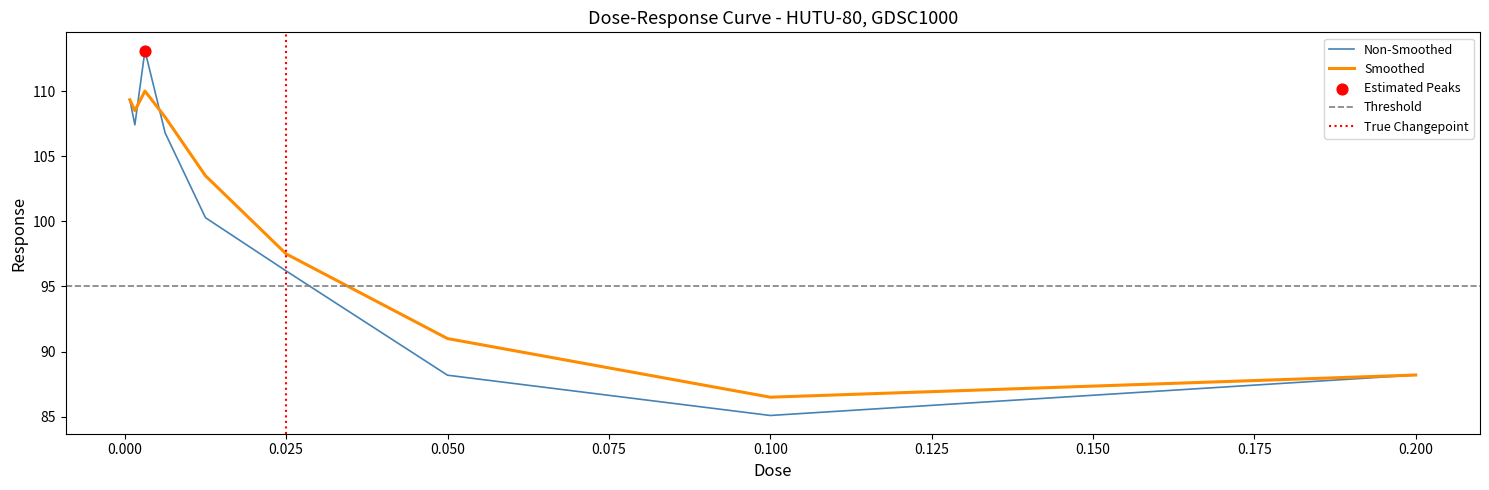

What is the change in value from 0.0015625 to 0.2?

-19.2